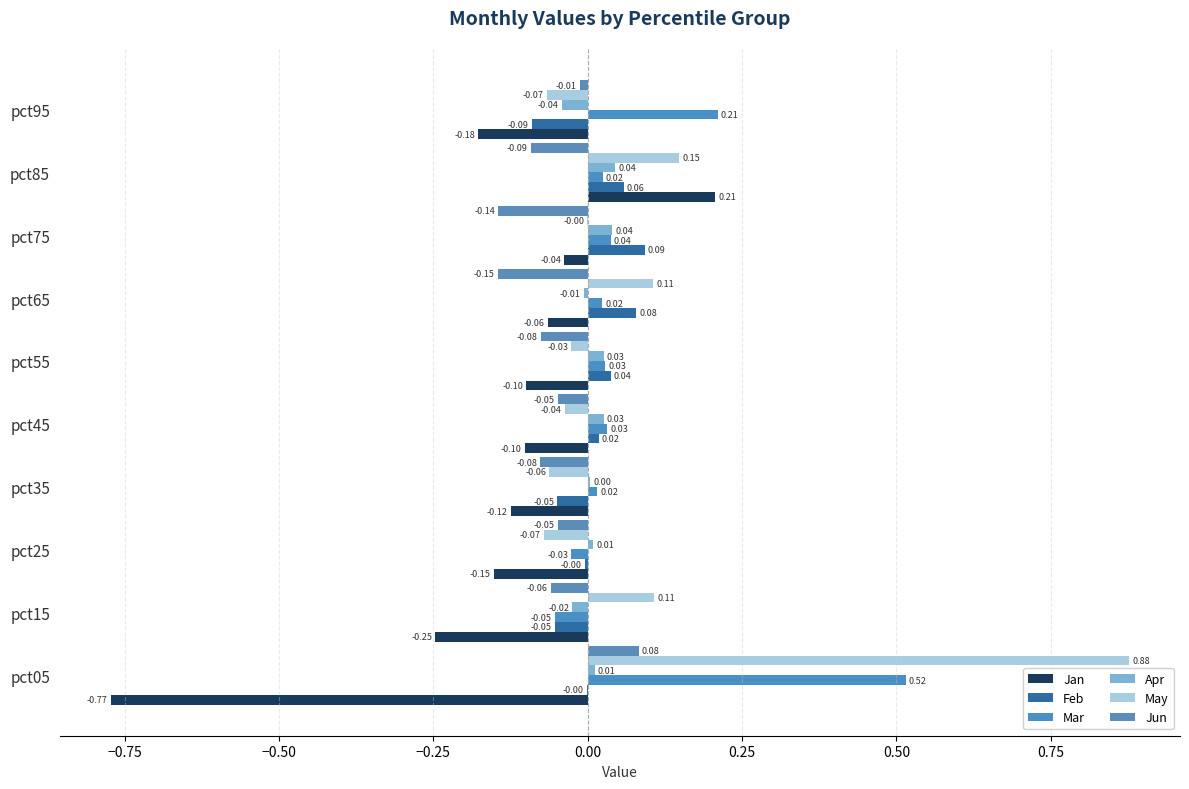

How many data points in Apr are above 0?

7